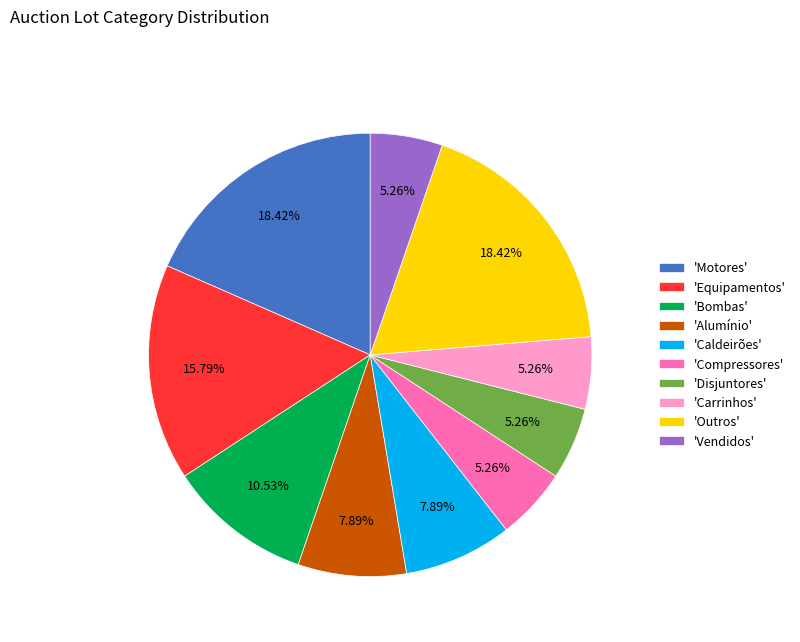

What is the ratio of the value at 'Bombas' to the value at 'Alumínio'?

1.3